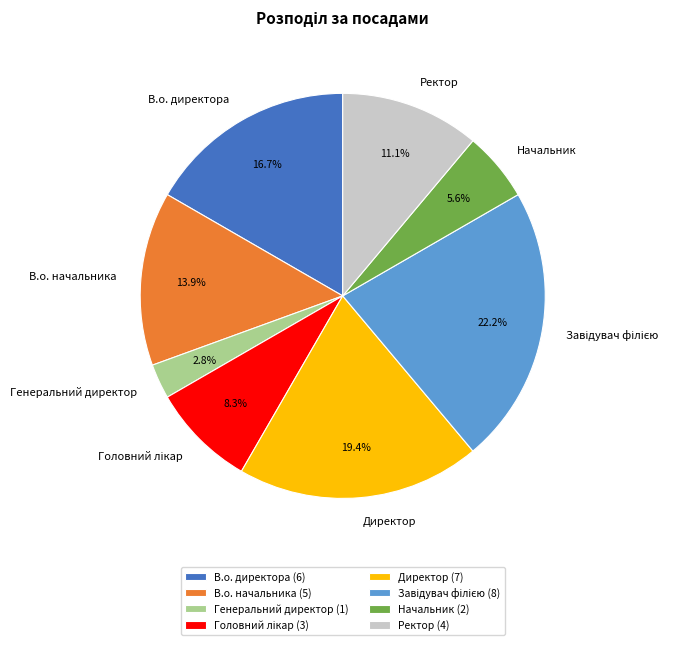

Which has a higher value, Директор or В.о. директора?

Директор